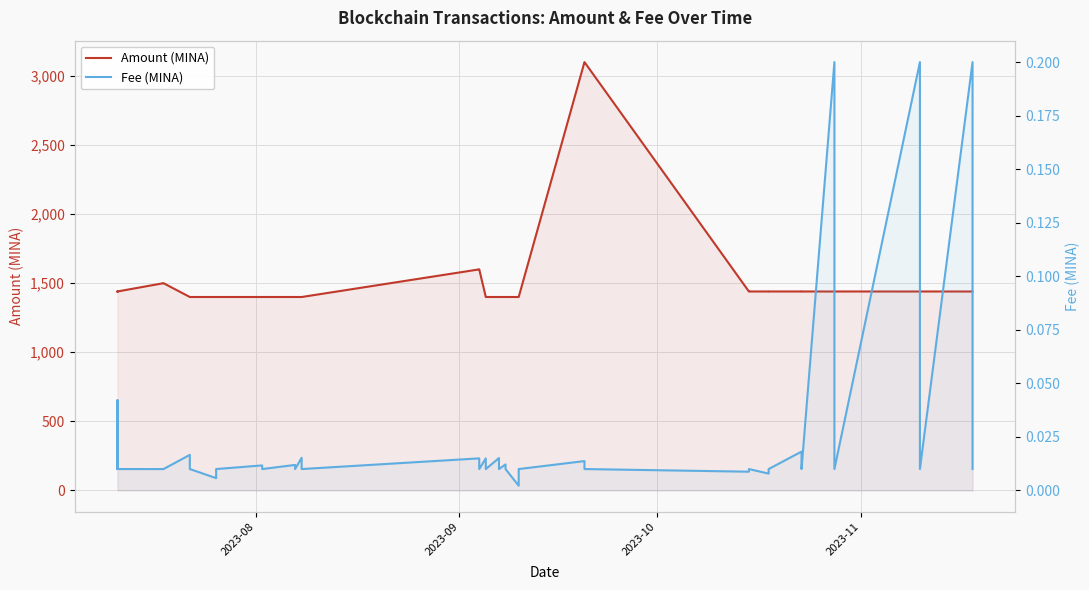

Is the value of Amount (MINA) at 32 greater than the value of Fee (MINA) at 2023-08?

Yes